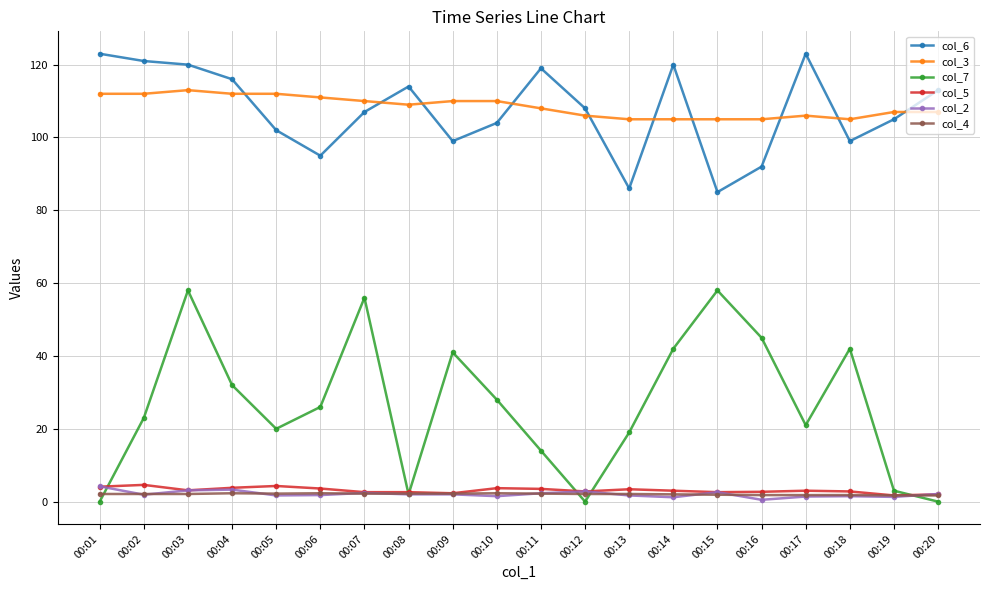

Read the col_7 value at 00:13.

19.0